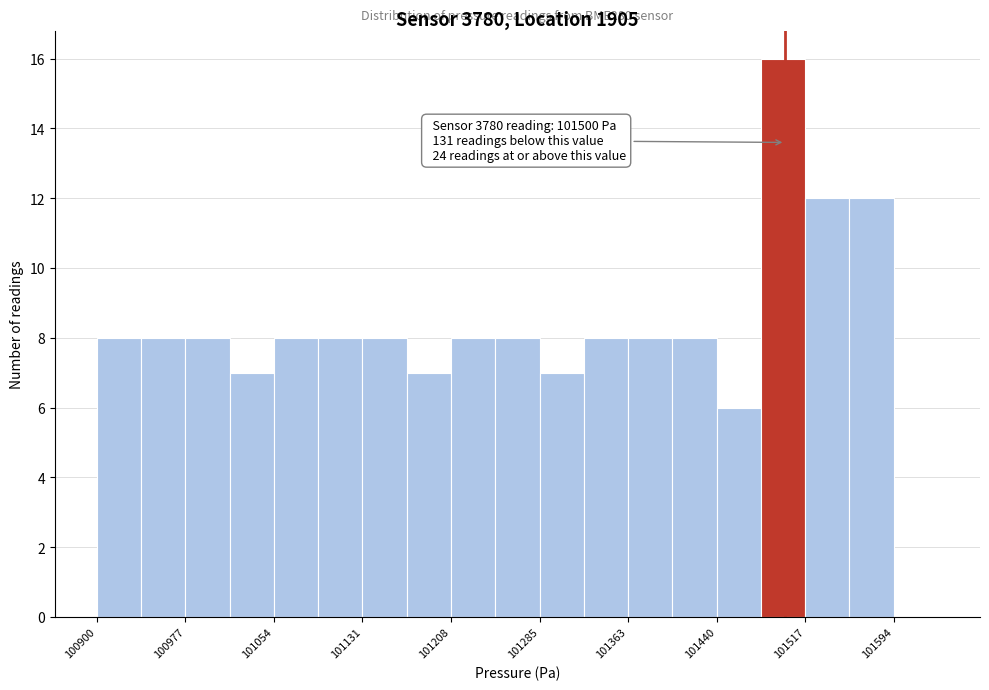

Around what value on the x-axis is the tallest bar? Give the approximate position of its centre, as read against the axis.

101500